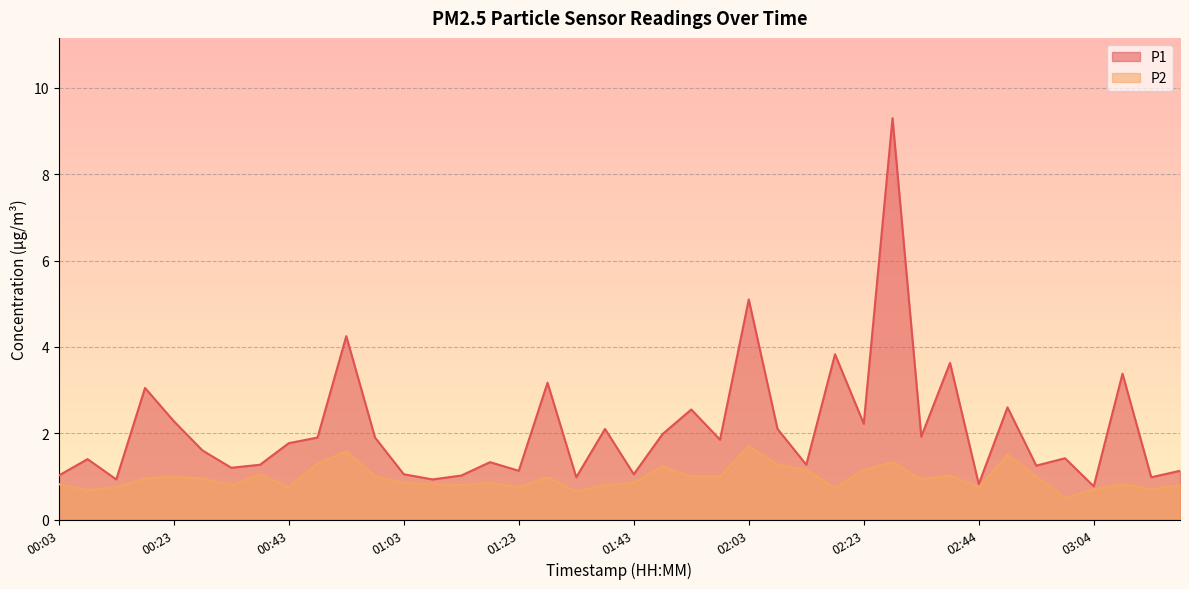

What position from the right is 00:58?

29